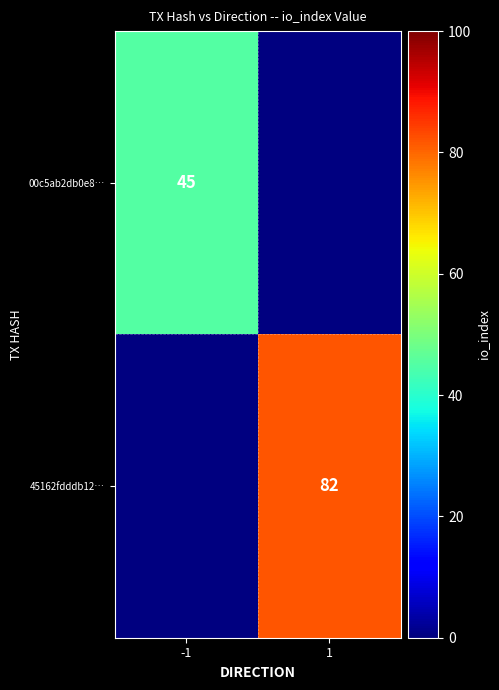

Is it true that 00c5ab2db0e8… equals 45 at -1?

True